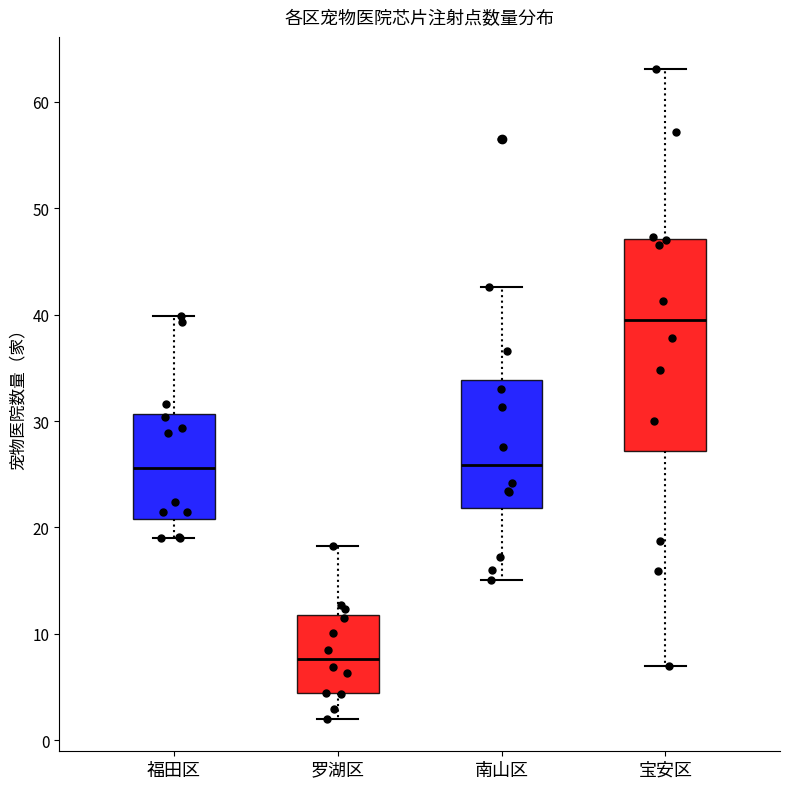

Where does the lower whisker of the box for 南山区 end on the y-axis? The values are not printed on the chart, so give them approximately, as read against the axis.

15